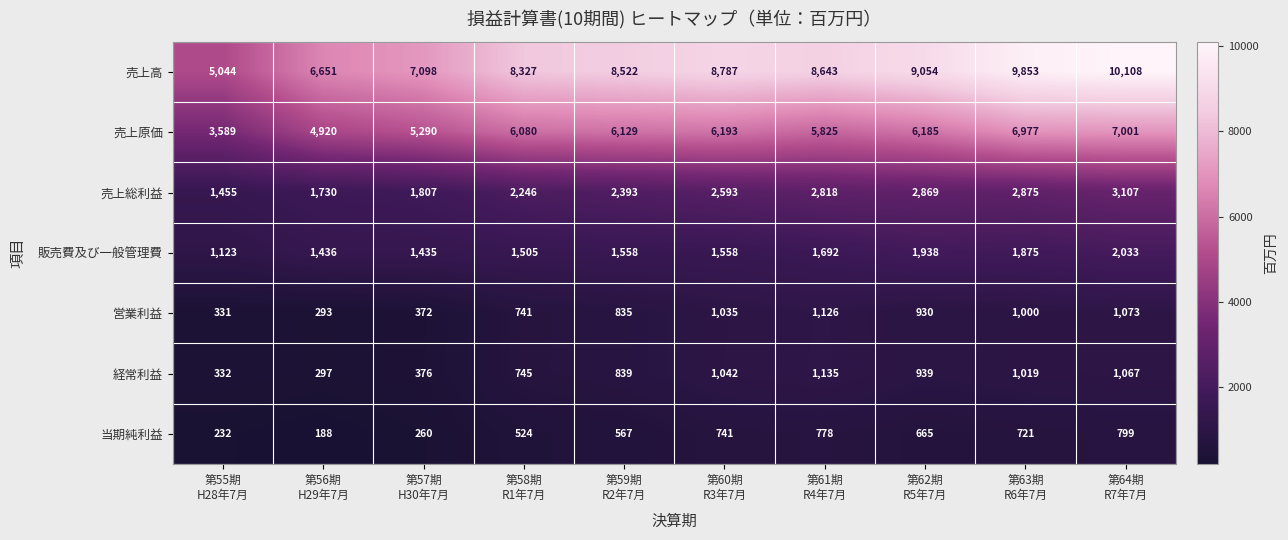

What is the difference between the maximum and minimum values in the 営業利益 series?

833